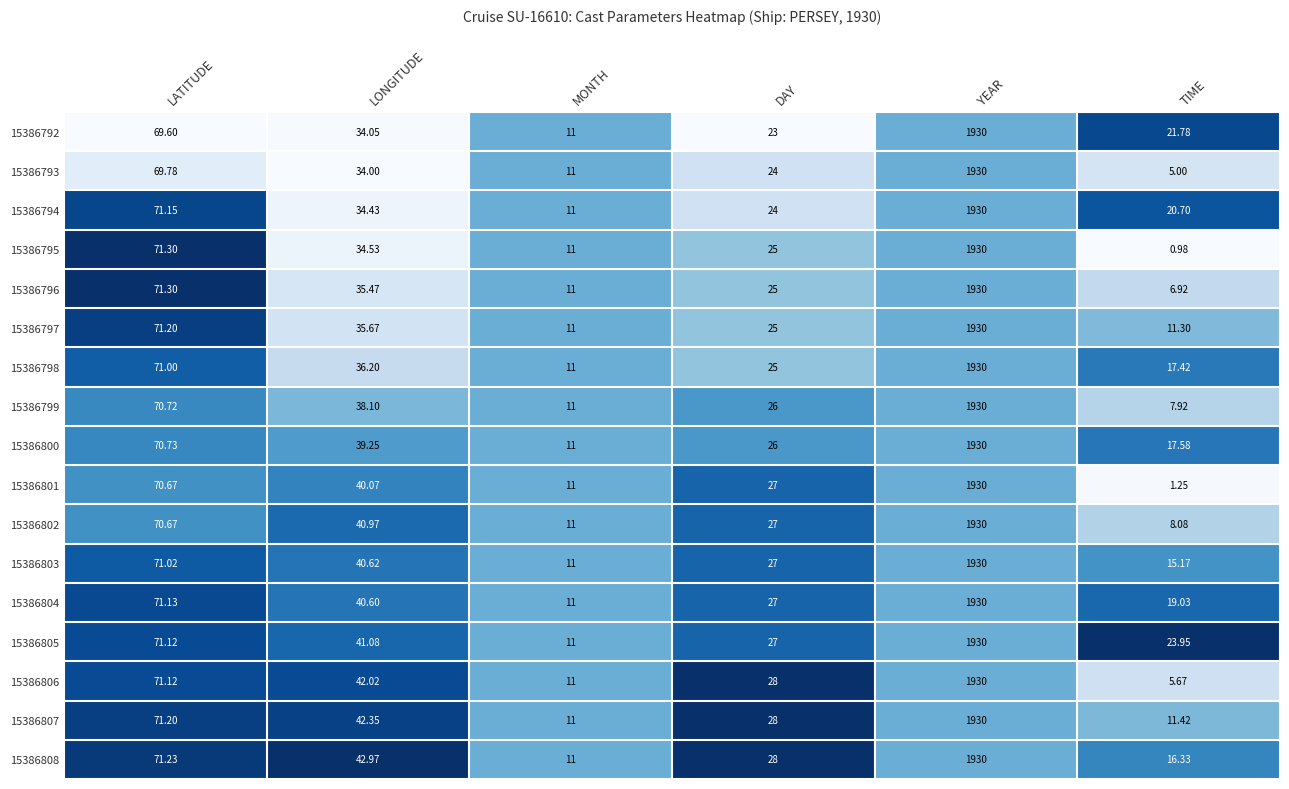

At which label does 15386807 reach its minimum?

MONTH